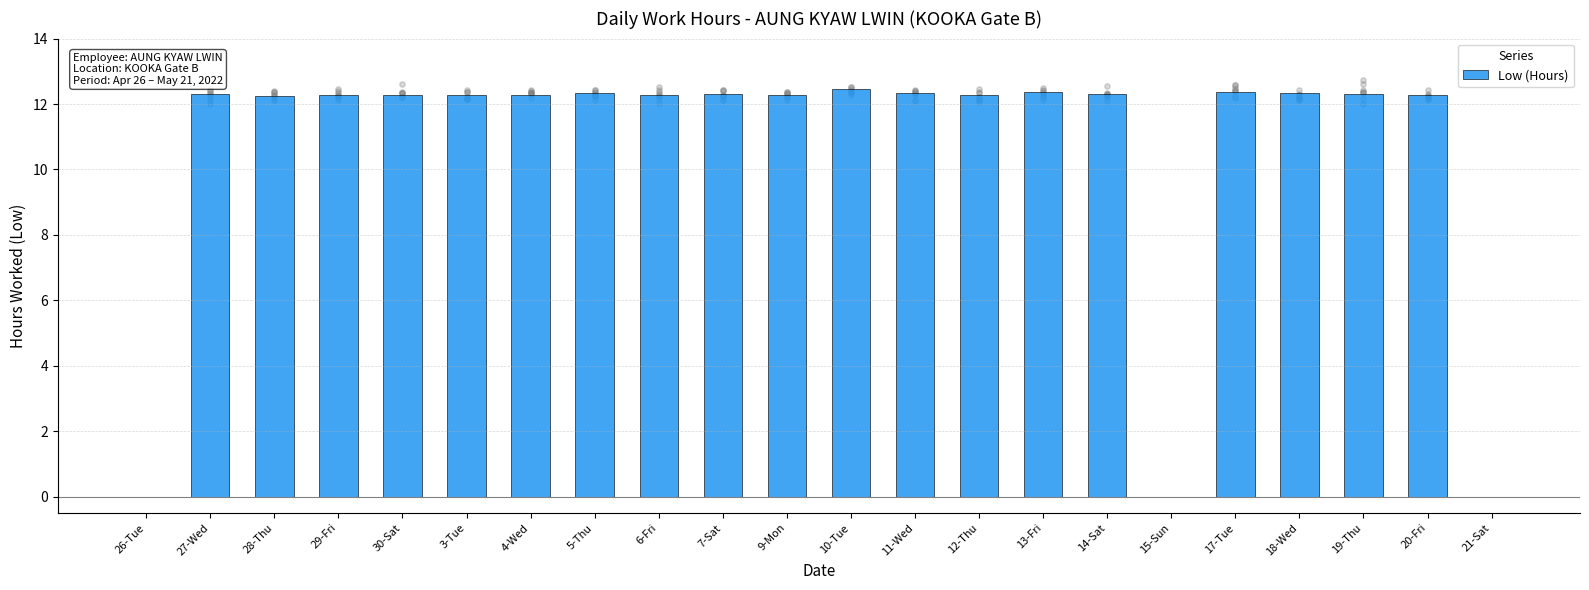

What is the ratio of the value at 5-Thu to the value at 17-Tue?

1.0